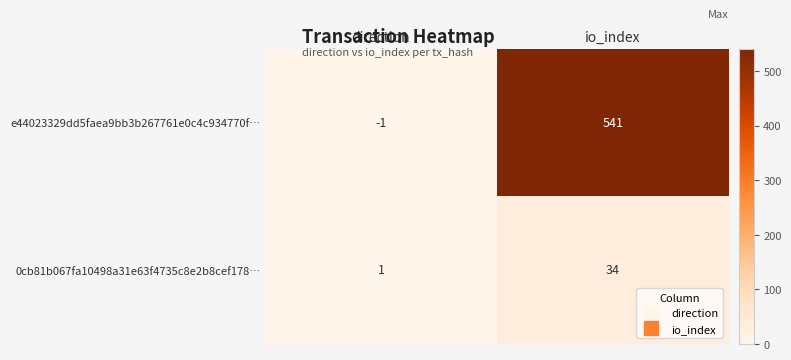

What is the greatest value displayed?

541